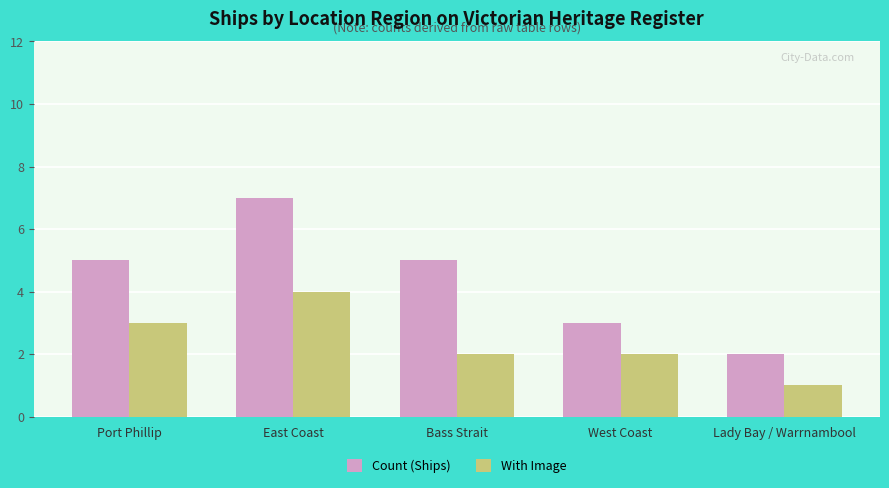

True or false: With Image has a value of 1 at Lady Bay / Warrnambool.

True